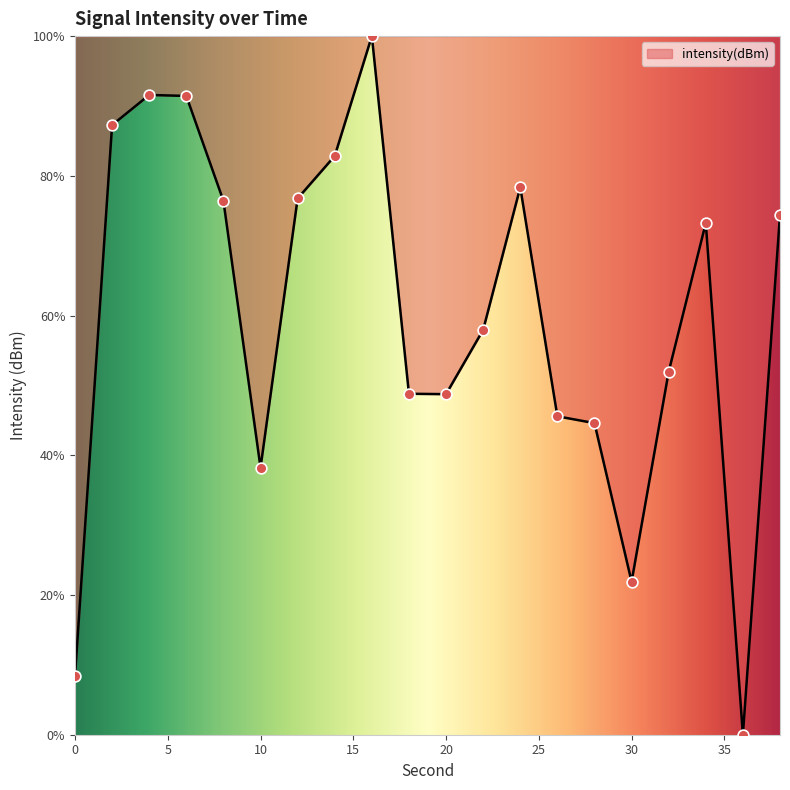

What is the maximum value shown in the chart?

100.0